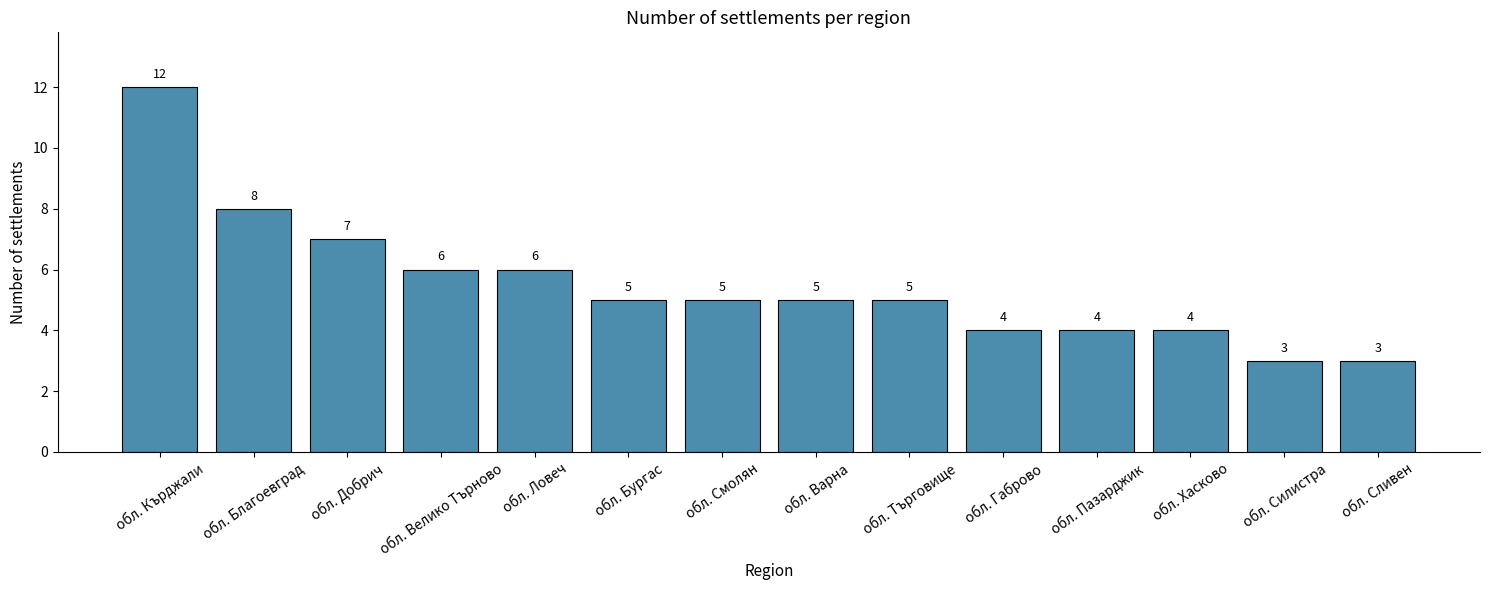

What is the maximum value shown in the chart?

12